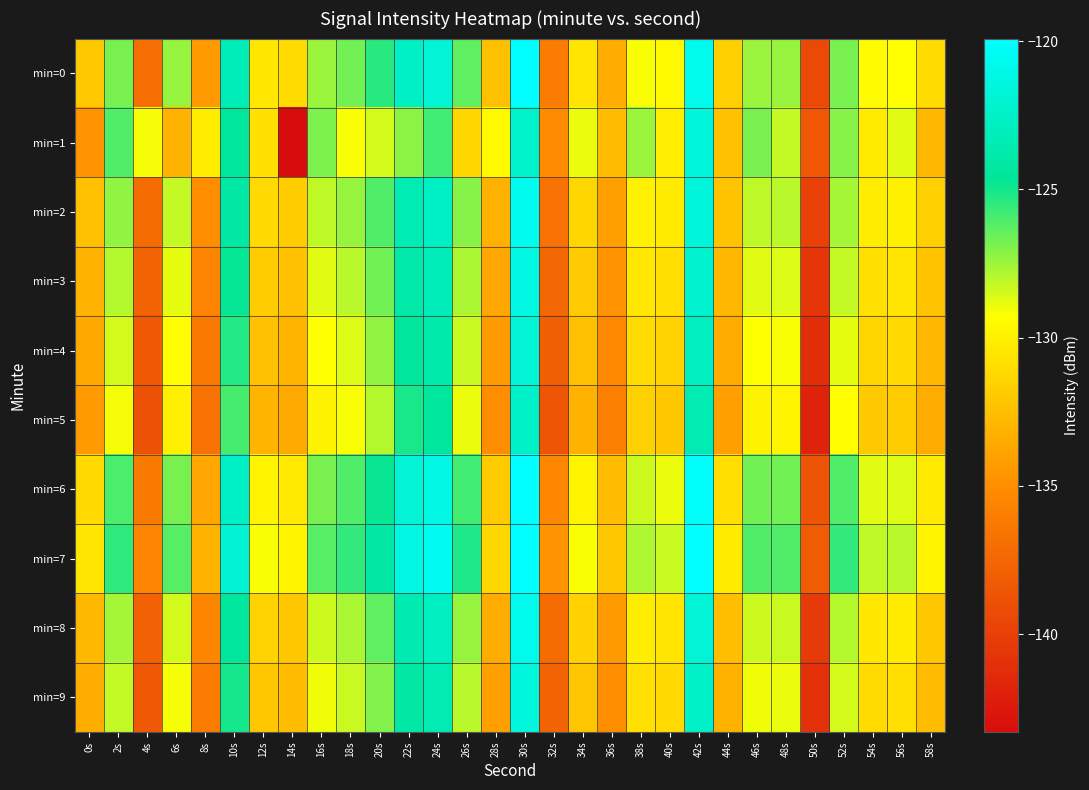

How many data points does each series have?

30